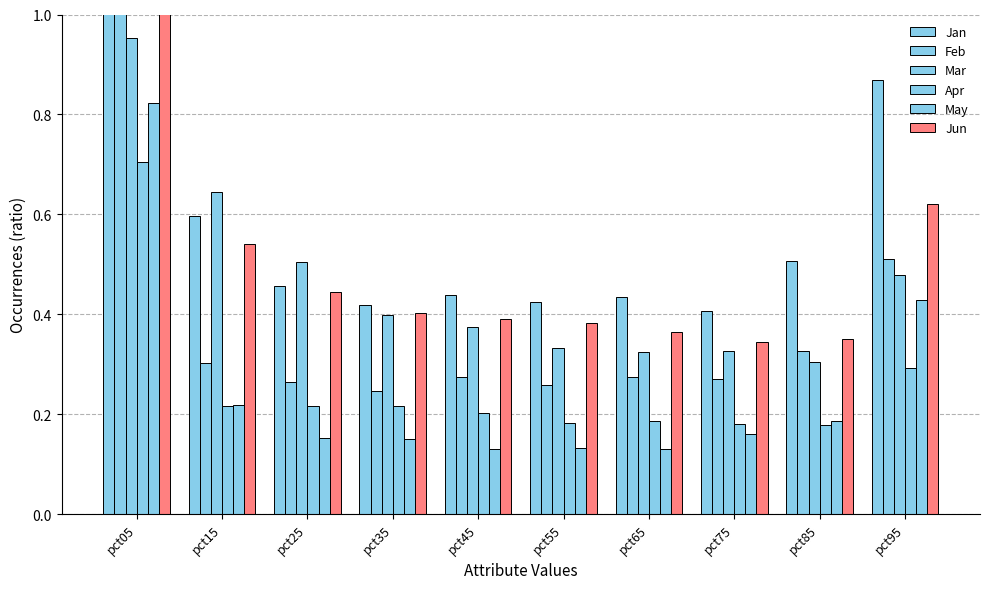

At how many categories does at least one series exceed 1?

1